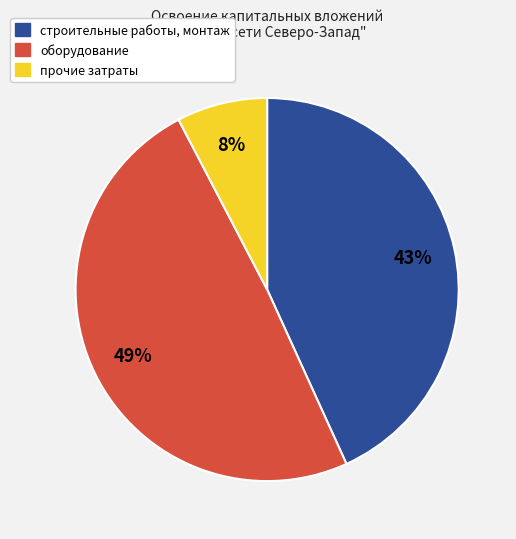

Count the number of slices in the pie.

3